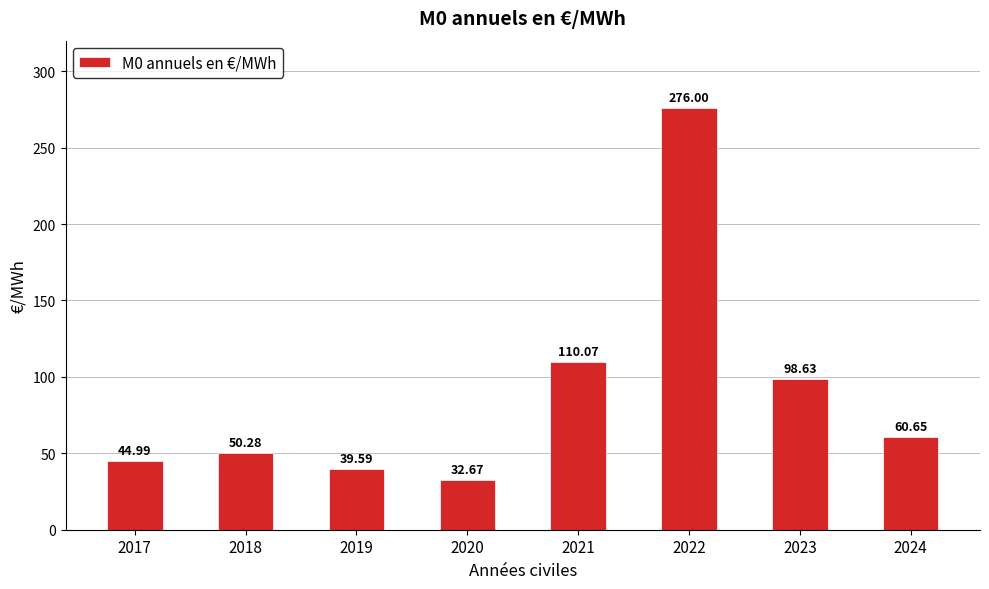

Which has a higher value, 2024 or 2019?

2024